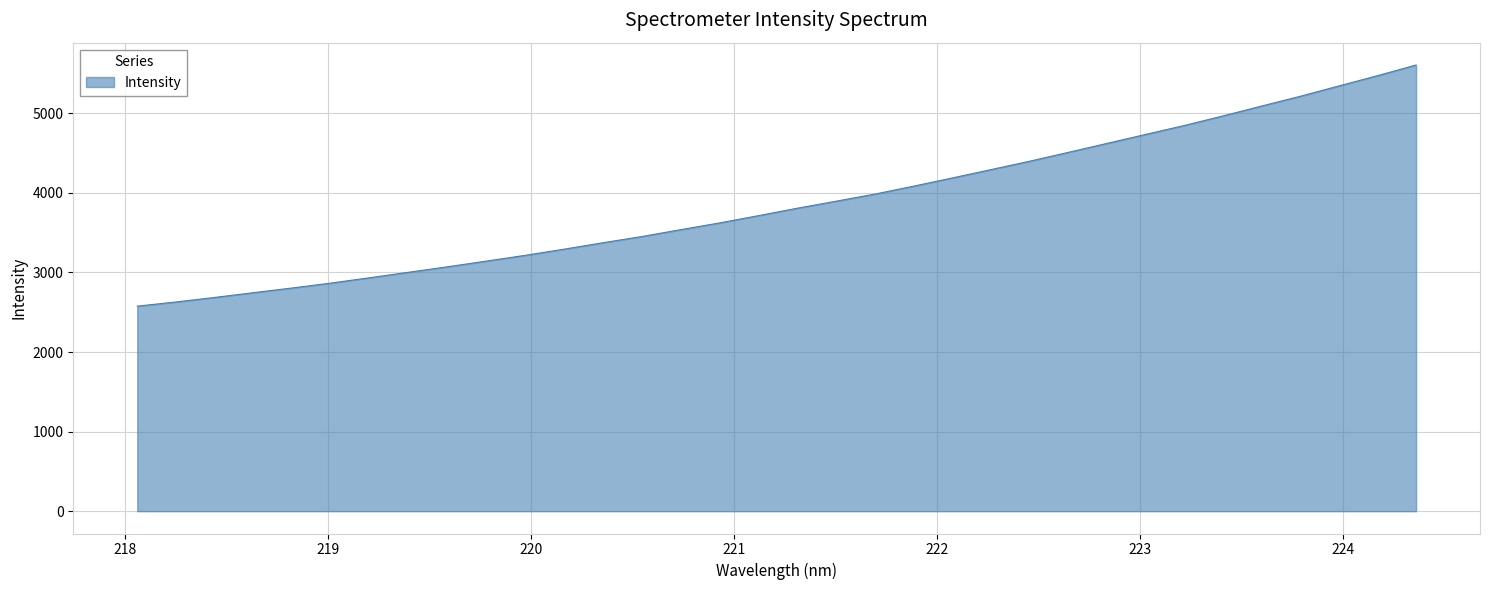

True or false: there are more than 2 points higher than both neighbors.

False